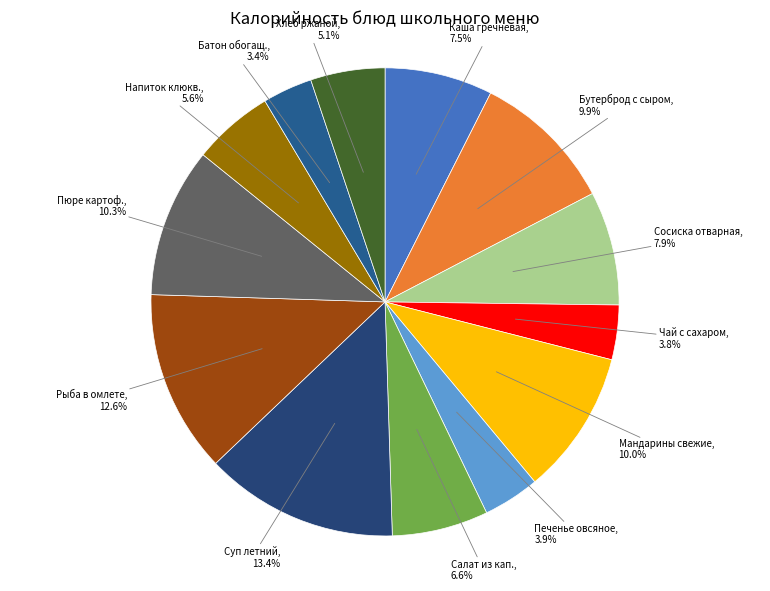

How many segments does this pie chart have?

13